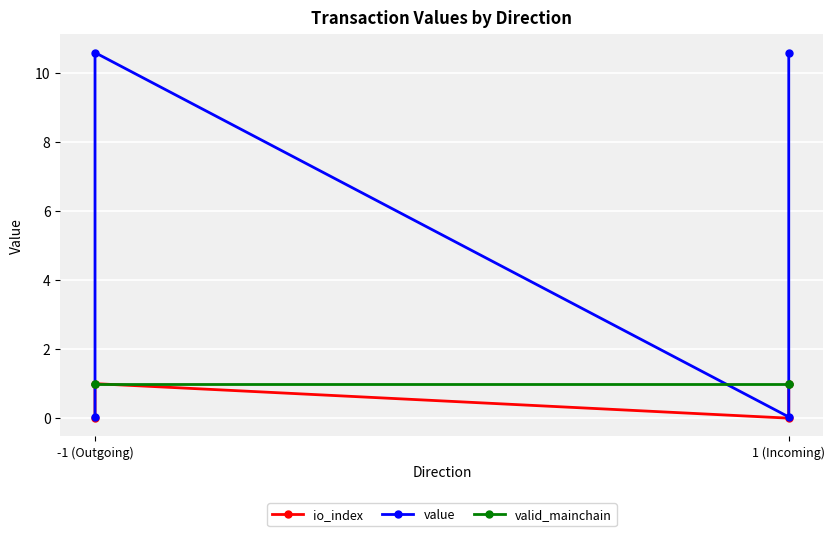

What is the value of the valid_mainchain point at the 1st from the left?

1.0